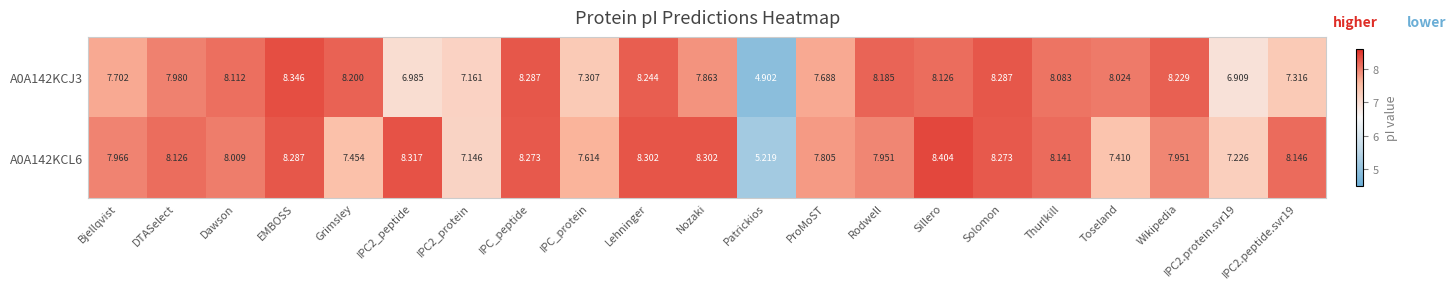

Which series has the widest spread of values?

A0A142KCJ3